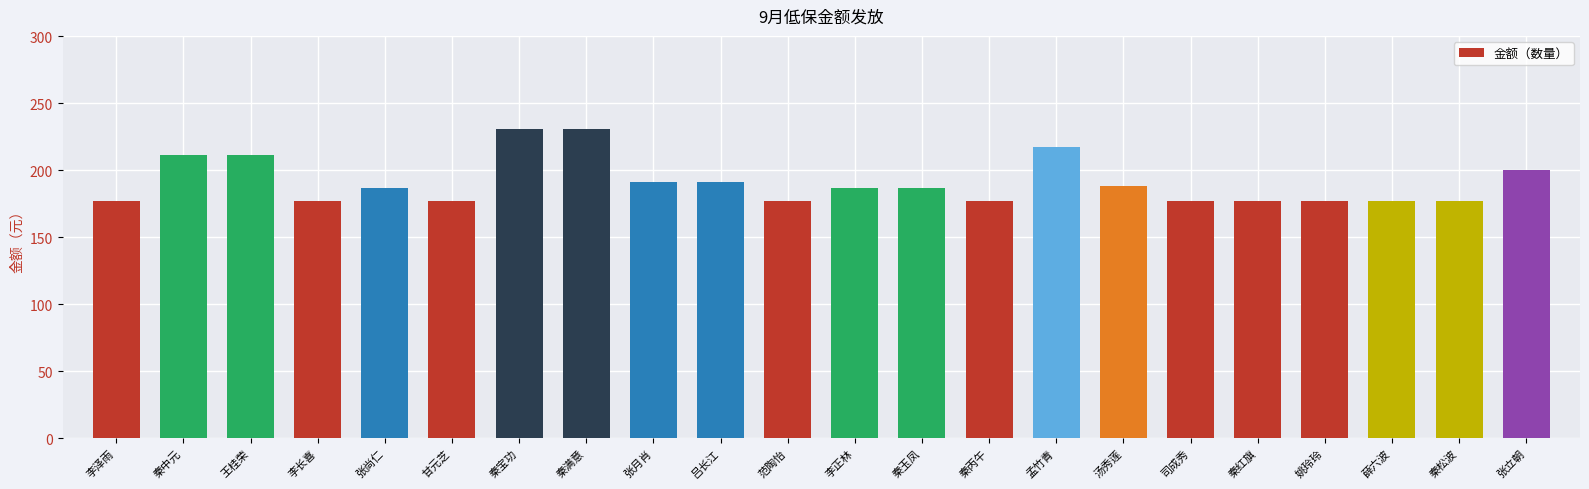

What is the difference between the maximum and second lowest values?

54